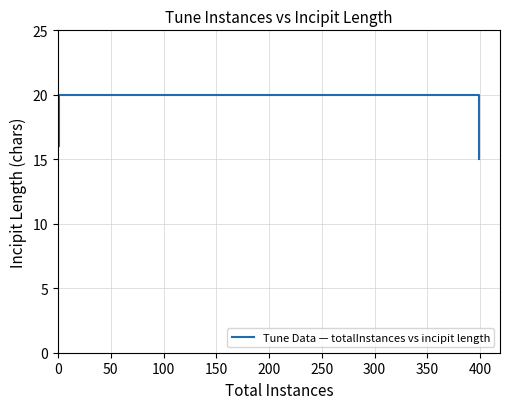

At which category does the chart reach its peak across all series?

50